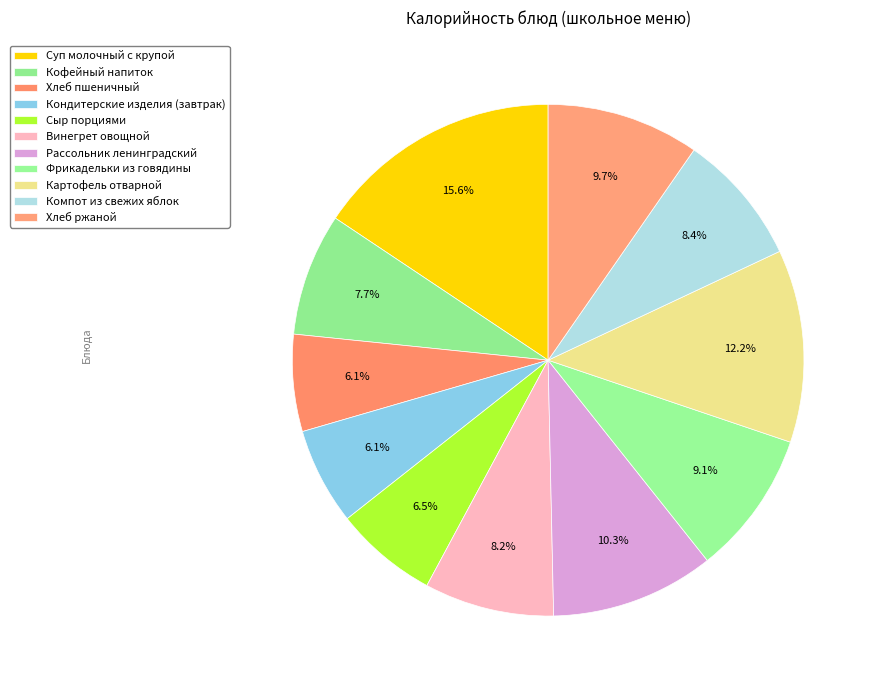

Rank the categories by value from lowest to highest.

Хлеб пшеничный, Кондитерские изделия (завтрак), Сыр порциями, Кофейный напиток, Винегрет овощной, Компот из свежих яблок, Фрикадельки из говядины, Хлеб ржаной, Рассольник ленинградский, Картофель отварной, Суп молочный с крупой